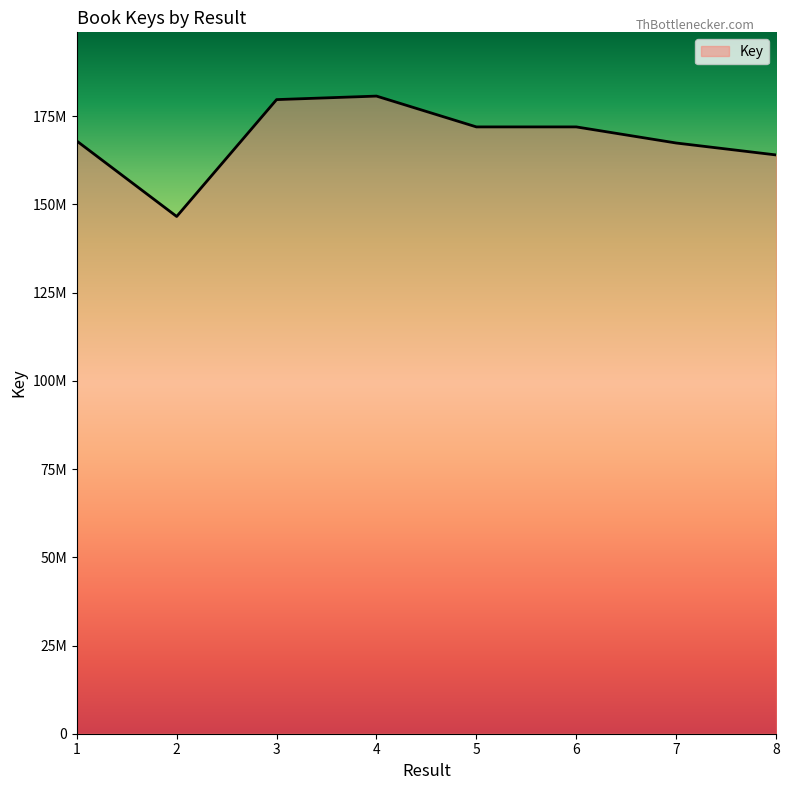

At which category does the chart reach its minimum across all series?

2